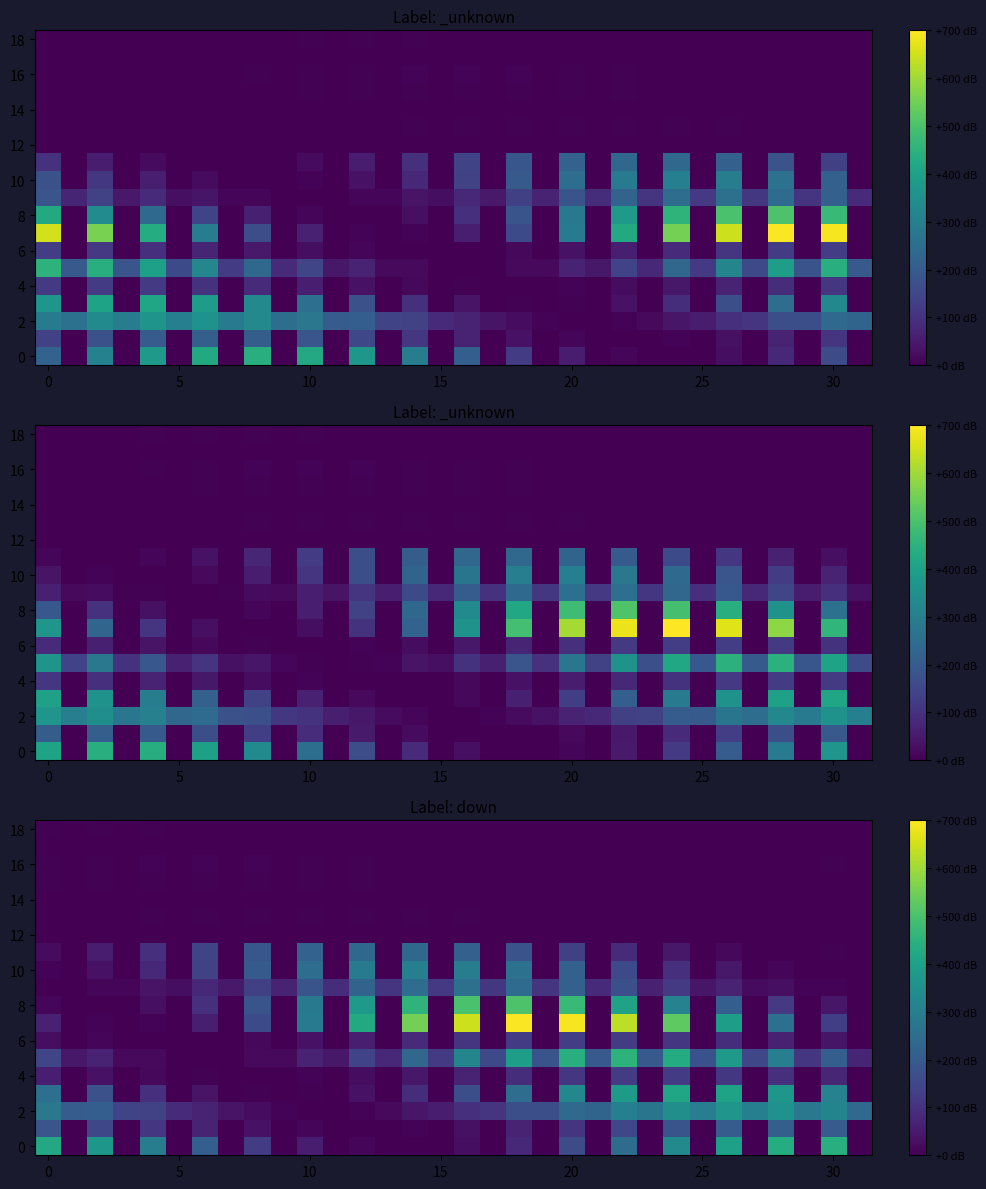

Between 25 and 20, which is larger?

20